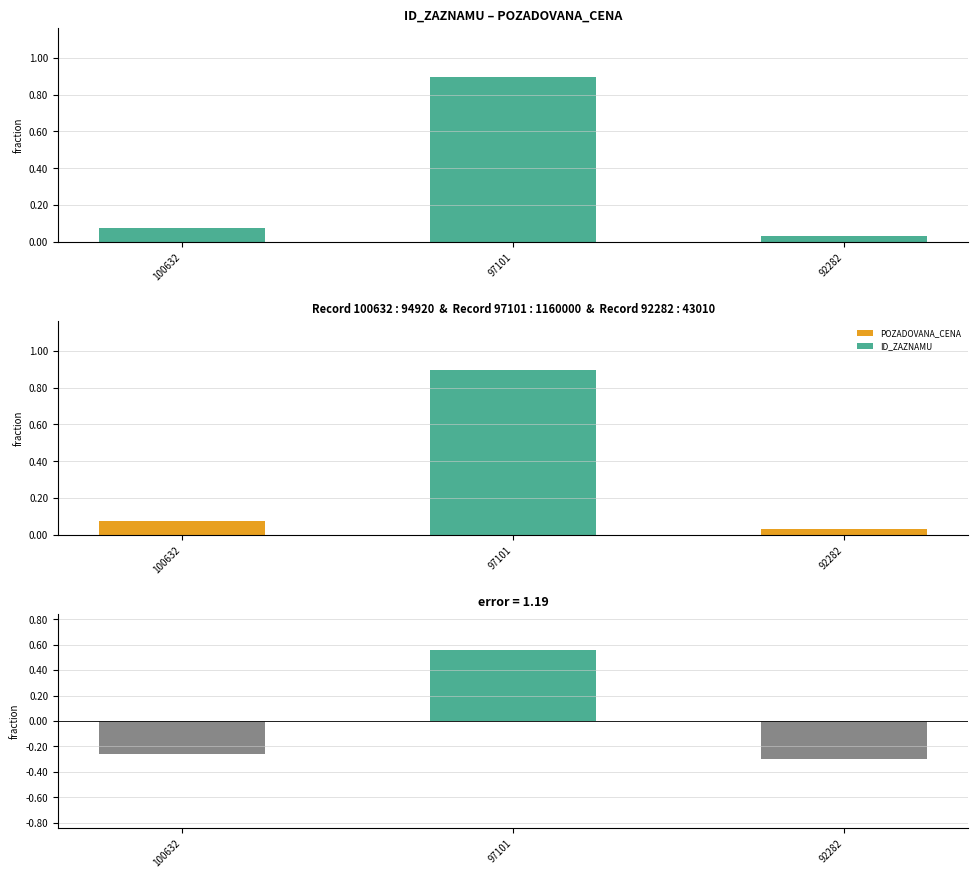

The value of POZADOVANA_CENA at 100632 is 0.0. True or false?

False